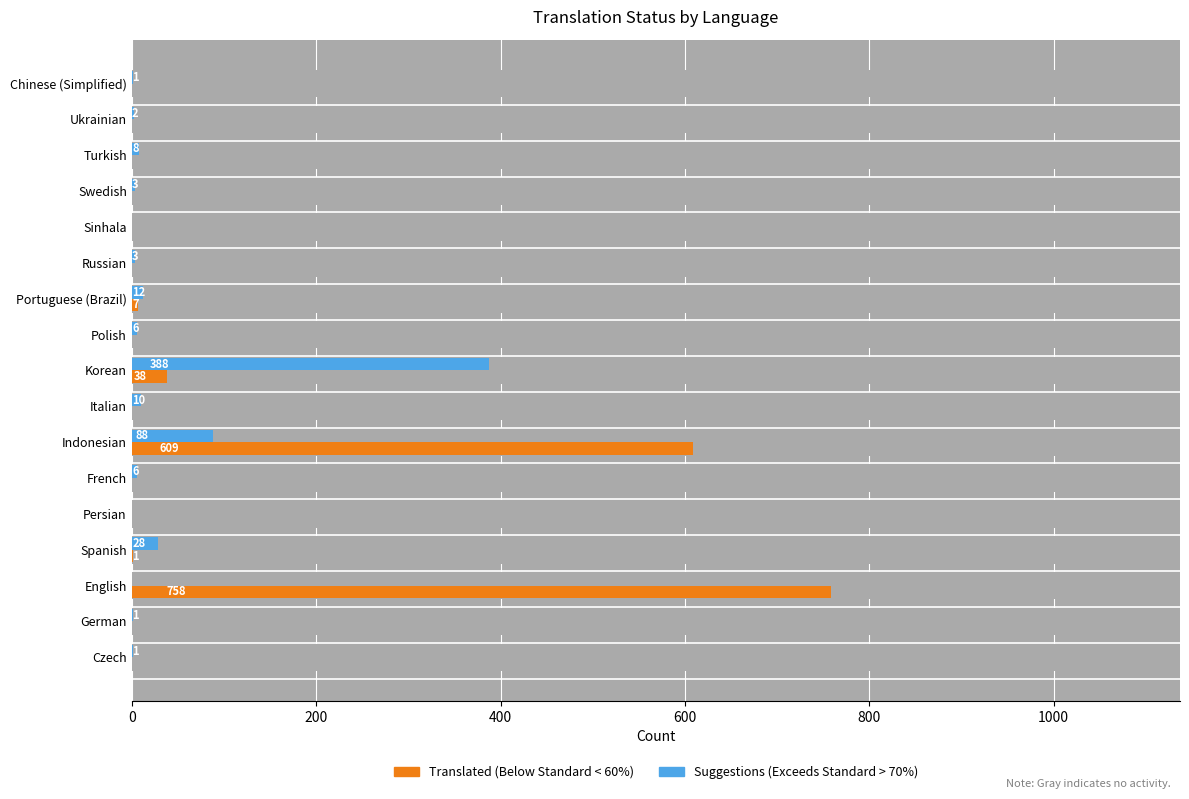

What position from the left is Chinese (Simplified)?

17